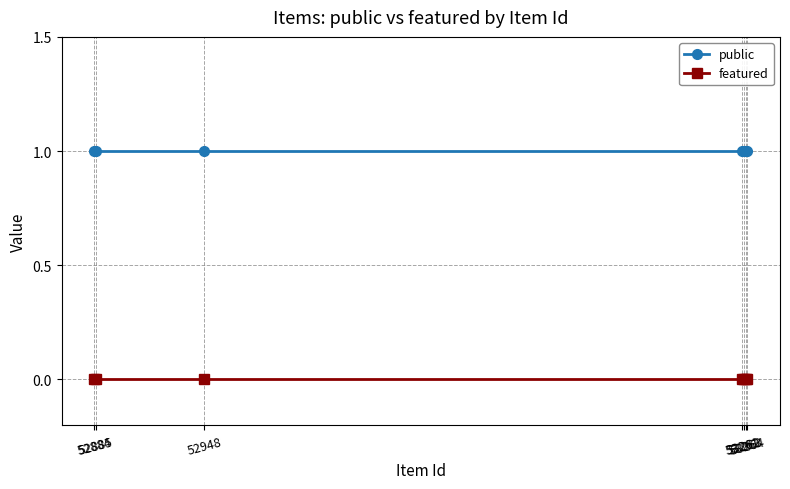

Which series has the largest total across all categories?

public